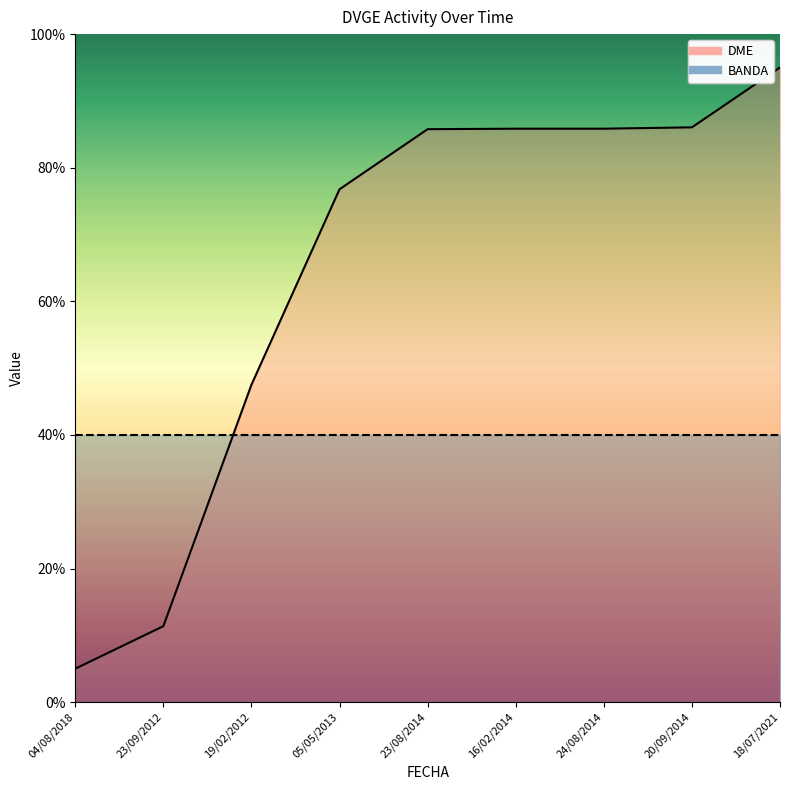

Does the chart display data point markers on the line(s)?

No